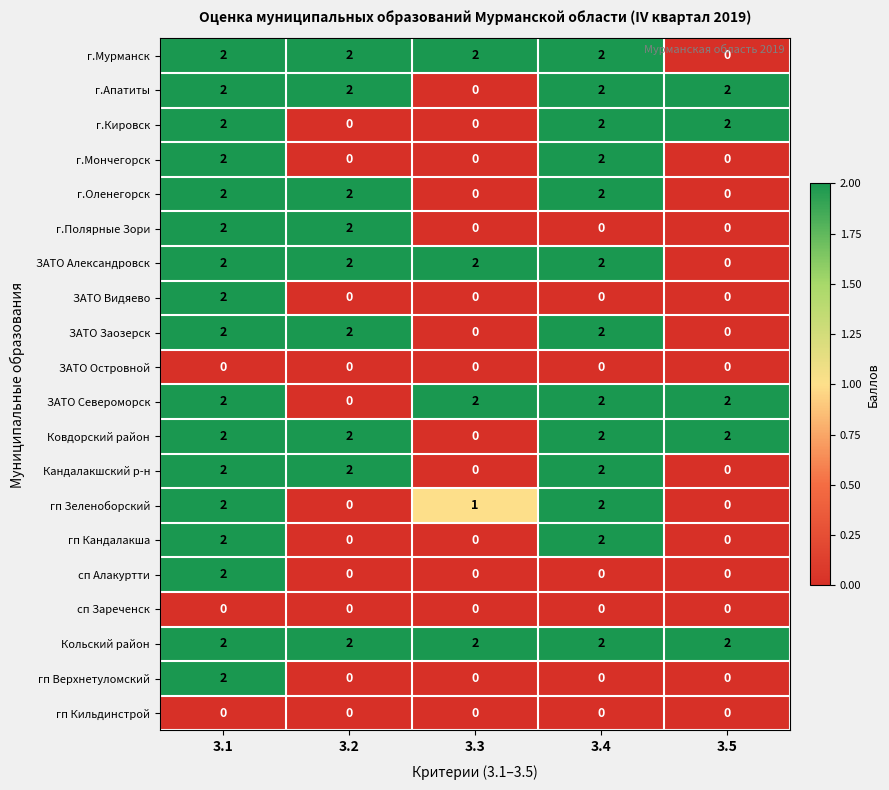

True or false: ЗАТО Заозерск has a value of -1 at 3.3.

False